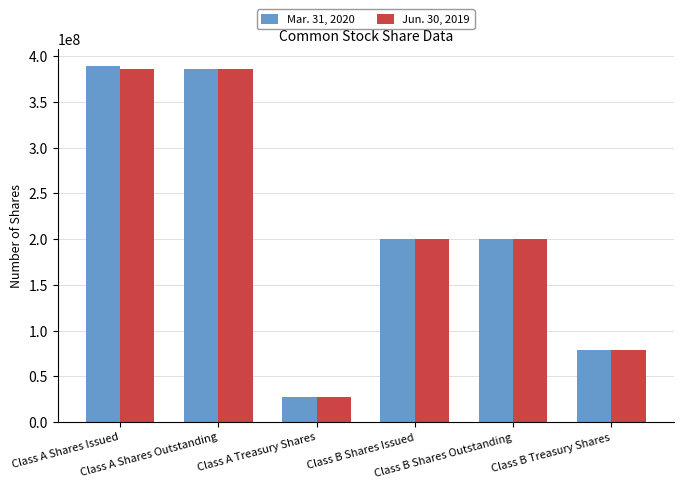

Where does the Mar. 31, 2020 series first go above 199630240?

Class A Shares Issued